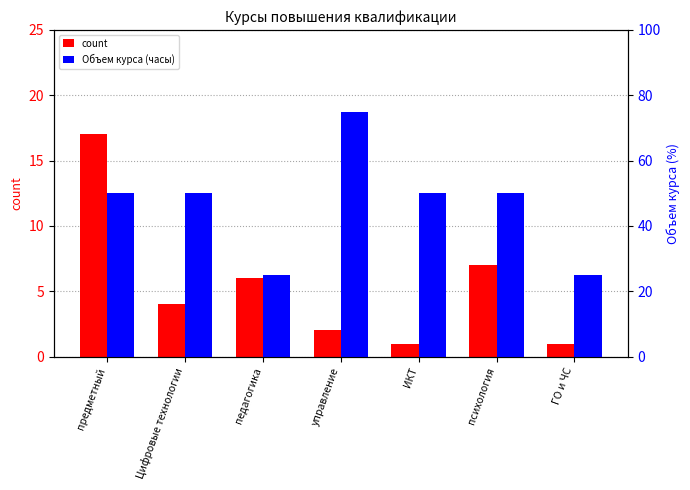

List the series in order of their overall mean, highest first.

Объем курса (часы), count